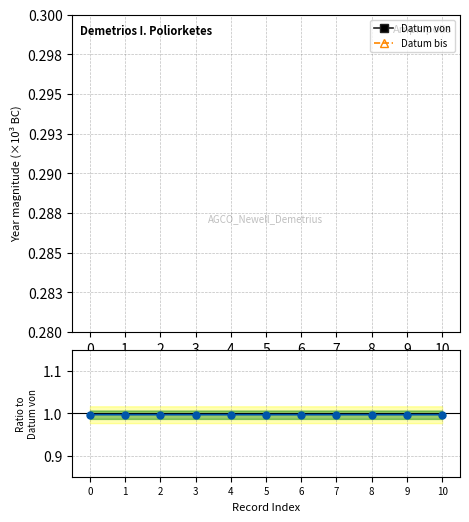

What is the sum of the Ratio to Datum von values at 2 and 7?

2.0